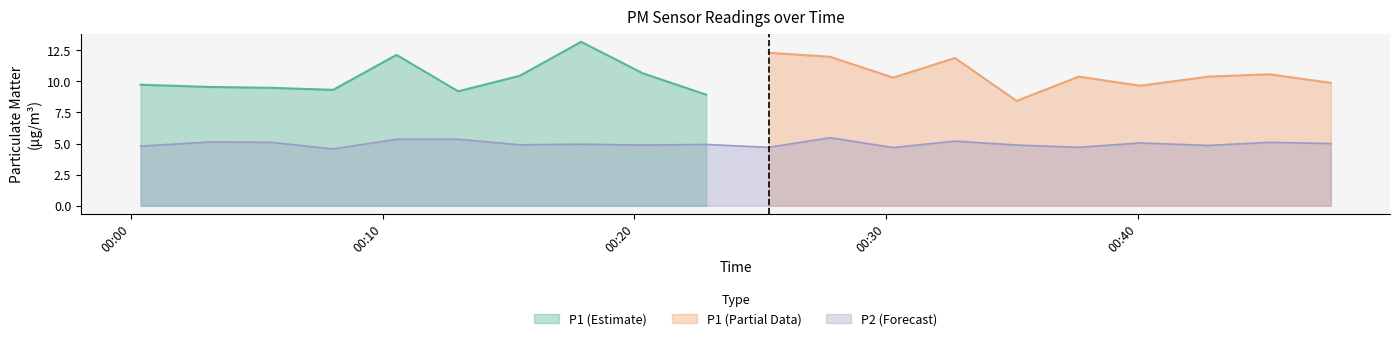

What is the minimum value for P2 (Forecast)?

4.6